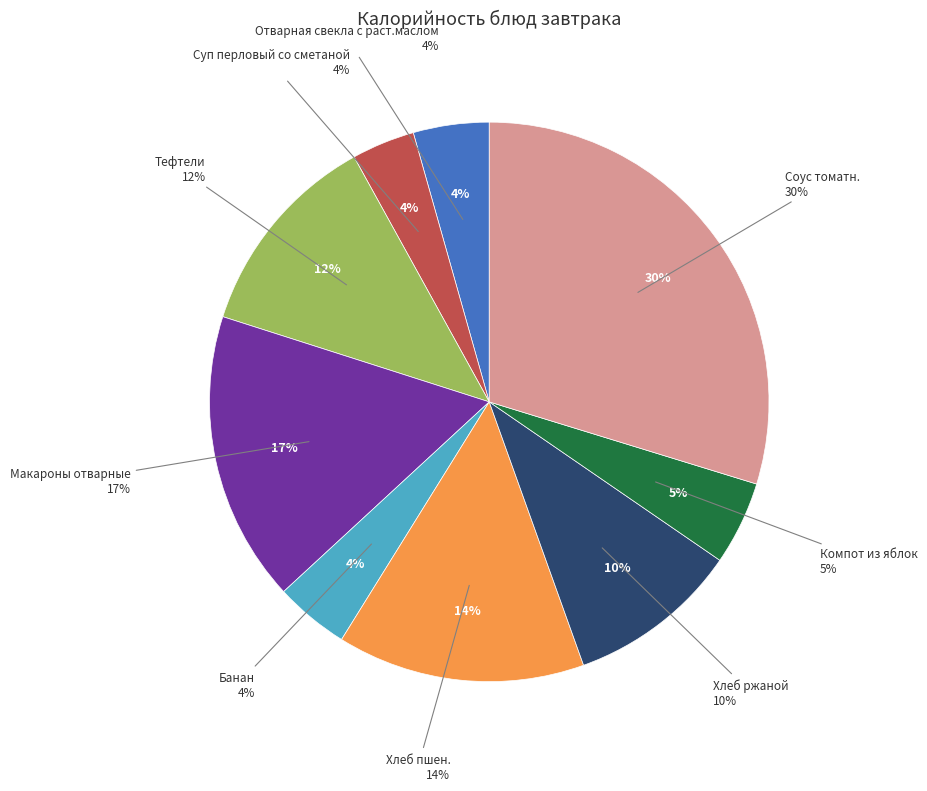

The Банан slice represents 18% of the pie. True or false?

False